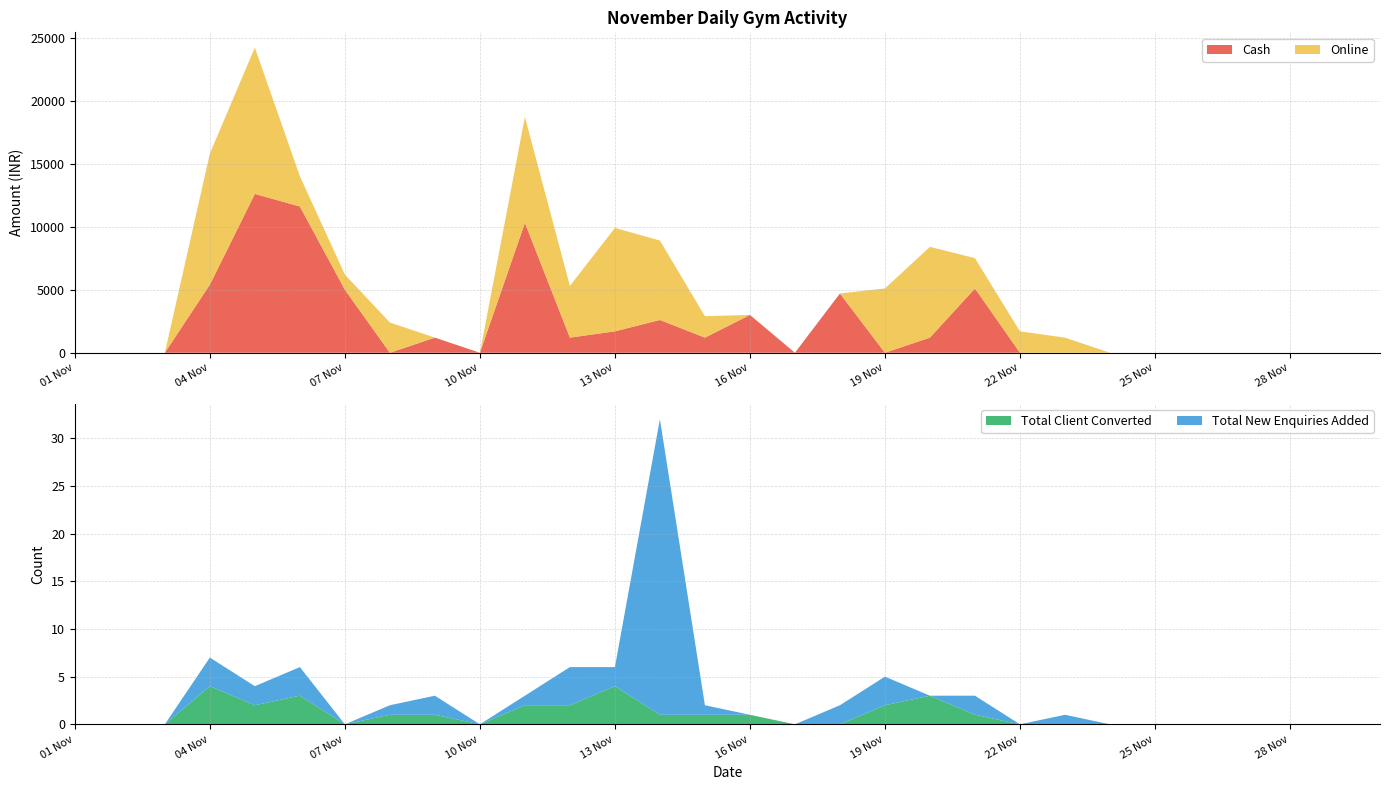

Reading left to right, extract all data points from this chart.

Cash: 0	0	0	5400	12600	11600	5000	0	1200	0	10300	1200	1700	2600	1200	3000	0	4700	0	1200	5100	0	0	0	0	0	0	0	0	0
Online: 0	0	0	10400	11600	2400	1200	2400	0	0	8400	4100	8200	6300	1700	0	0	0	5100	7200	2400	1700	1200	0	0	0	0	0	0	0
Total Client Converted: 0	0	0	4	2	3	0	1	1	0	2	2	4	1	1	1	0	0	2	3	1	0	0	0	0	0	0	0	0	0
Total New Enquiries Added: 0	0	0	3	2	3	0	1	2	0	1	4	2	31	1	0	0	2	3	0	2	0	1	0	0	0	0	0	0	0